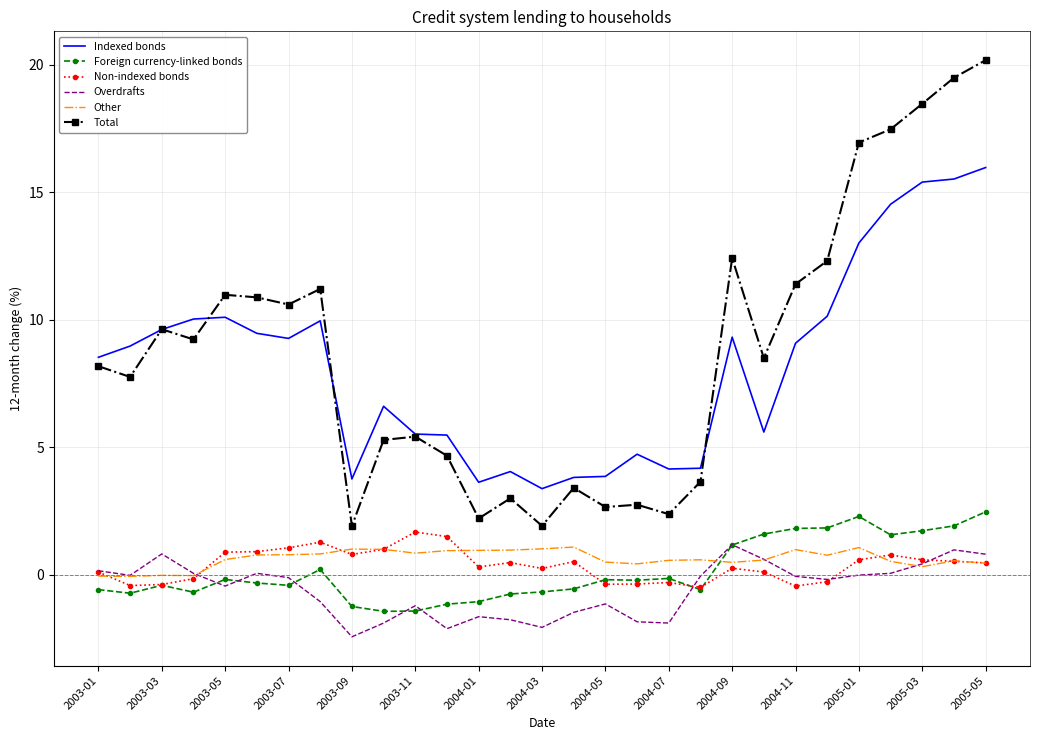

True or false: Indexed bonds and Foreign currency-linked bonds cross at least once.

False